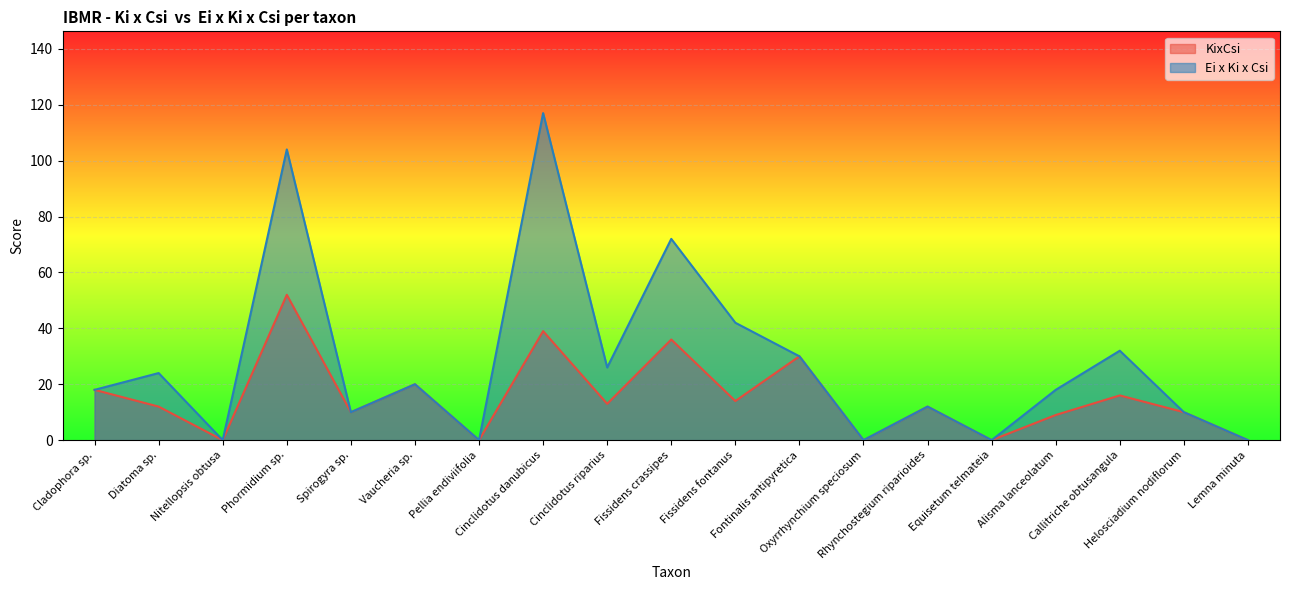

Reading left to right, what are all the values shown in this chart?

KixCsi: 18	12	0	52	10	20	0	39	13	36	14	30	0	12	0	9	16	10	0
Ei x Ki x Csi: 18	24	0	104	10	20	0	117	26	72	42	30	0	12	0	18	32	10	0